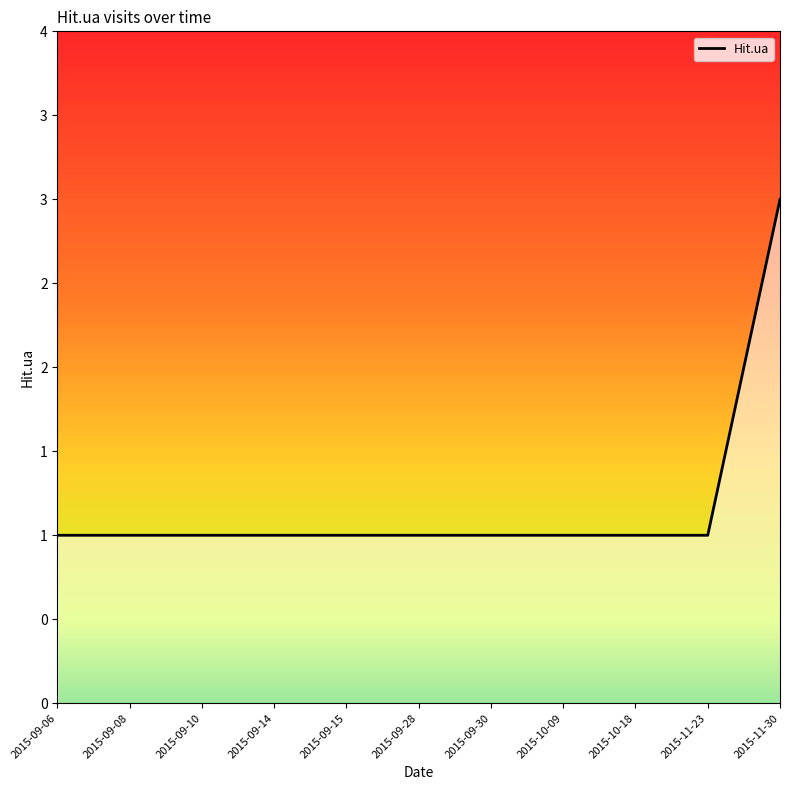

Does the chart have visible grid lines?

No